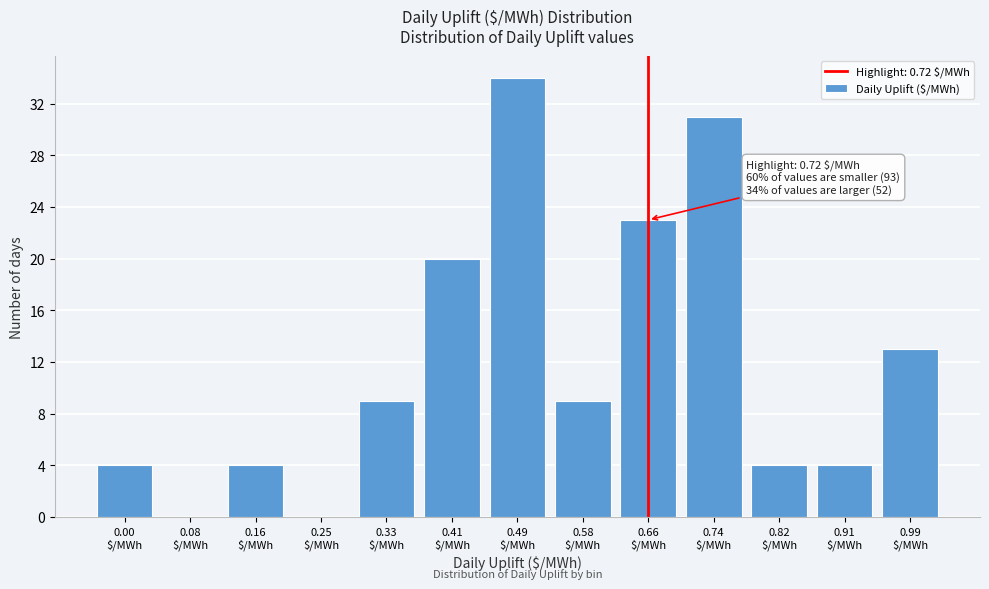

What is the sum of all values?

155